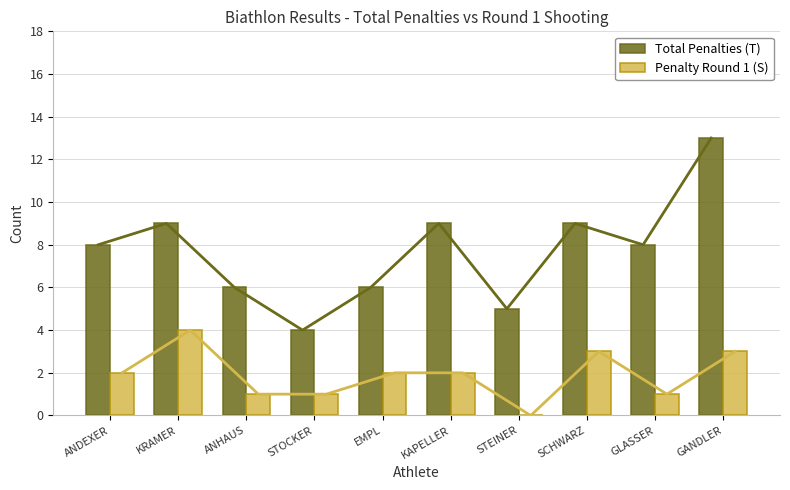

Between EMPL and STOCKER, which is larger?

EMPL